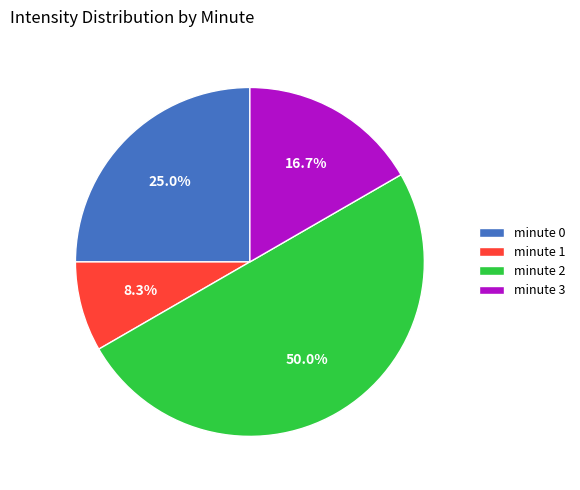

To the nearest percent, what is the average slice percentage?

25%